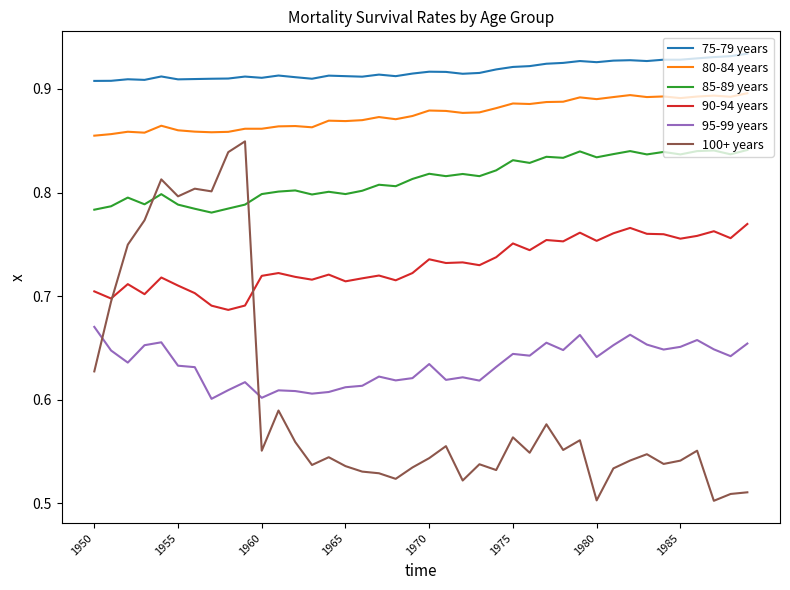

True or false: 100+ years and 85-89 years intersect in this chart.

True